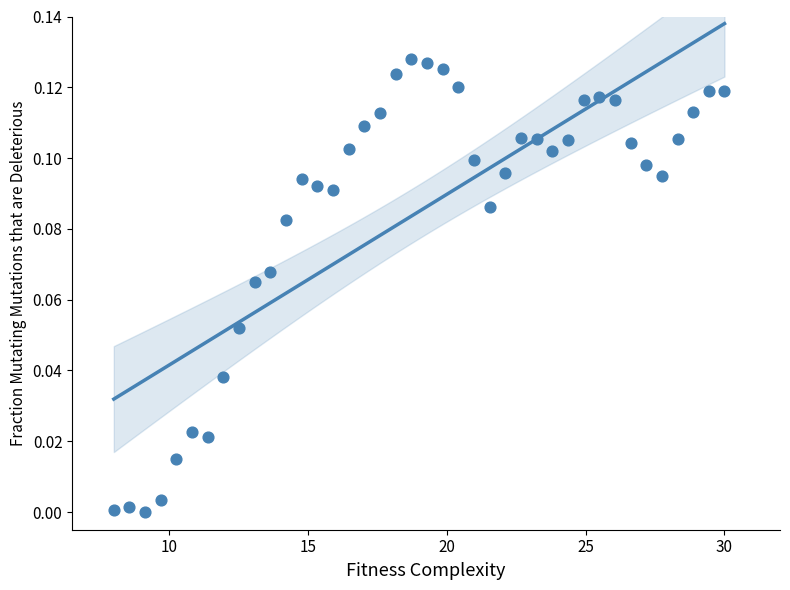

What is the range of X values (max minus min)?

22.0